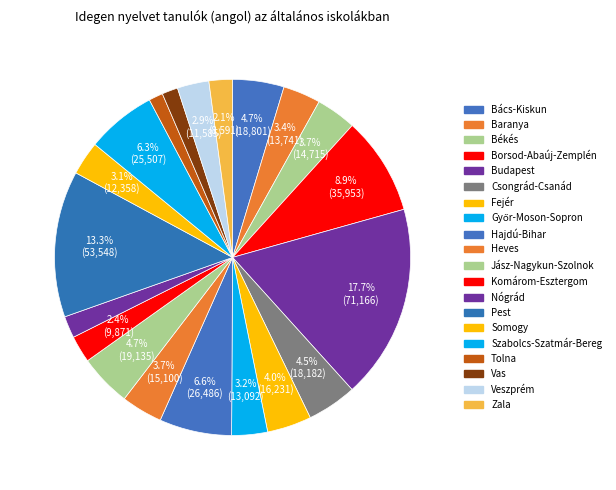

To the nearest percent, what is the combined percentage of Tolna and Hajdú-Bihar?

8%